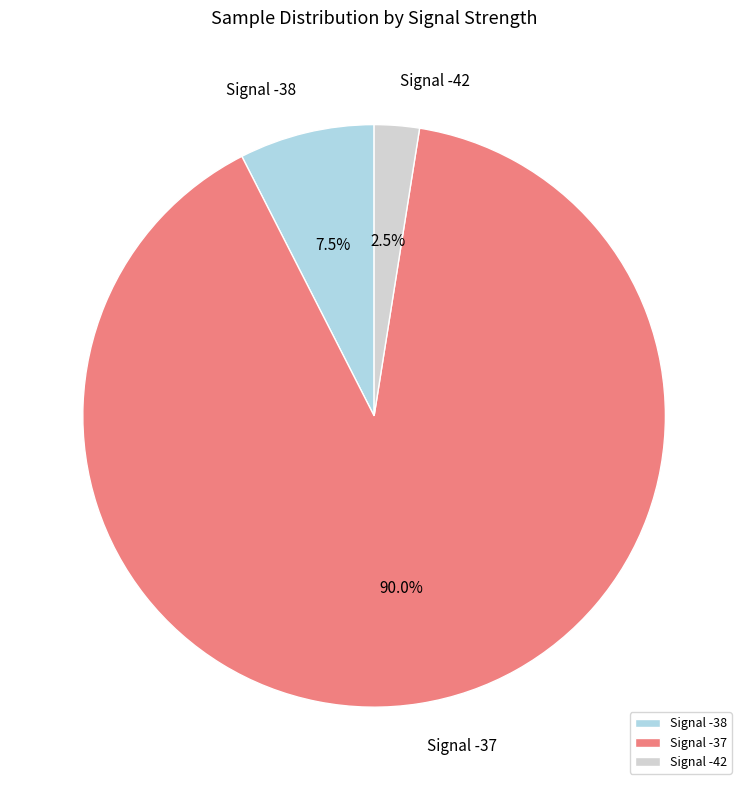

Which slice is the smallest?

Signal -42